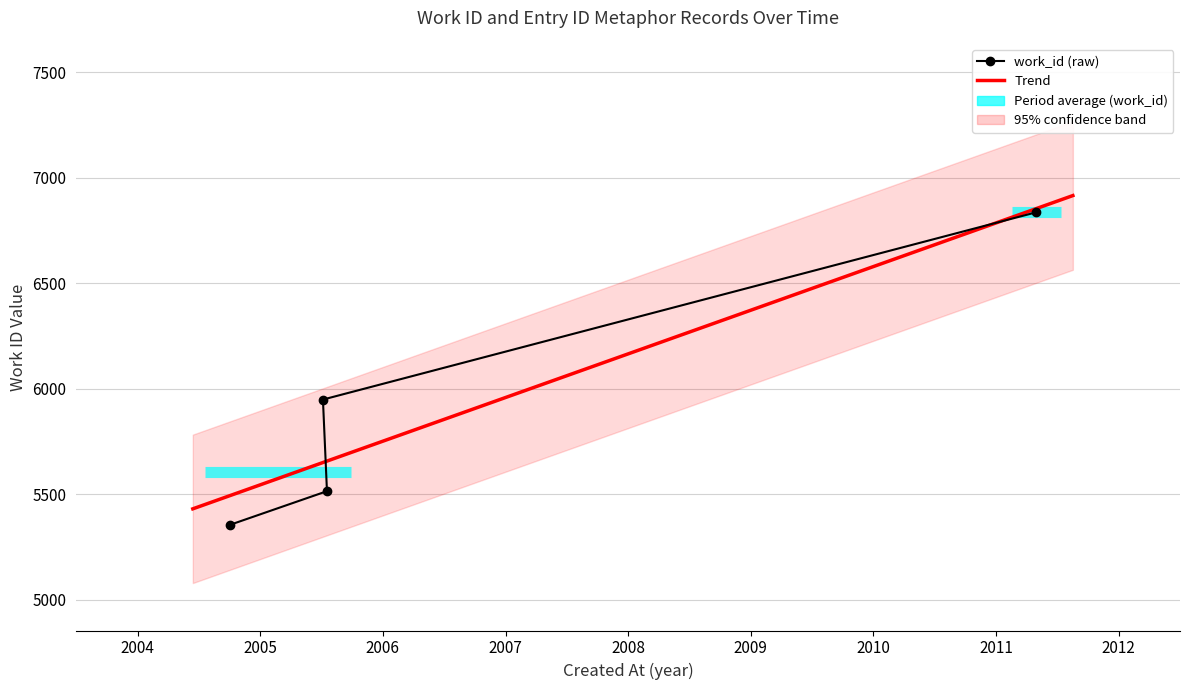

Count the number of categories in the chart.

4